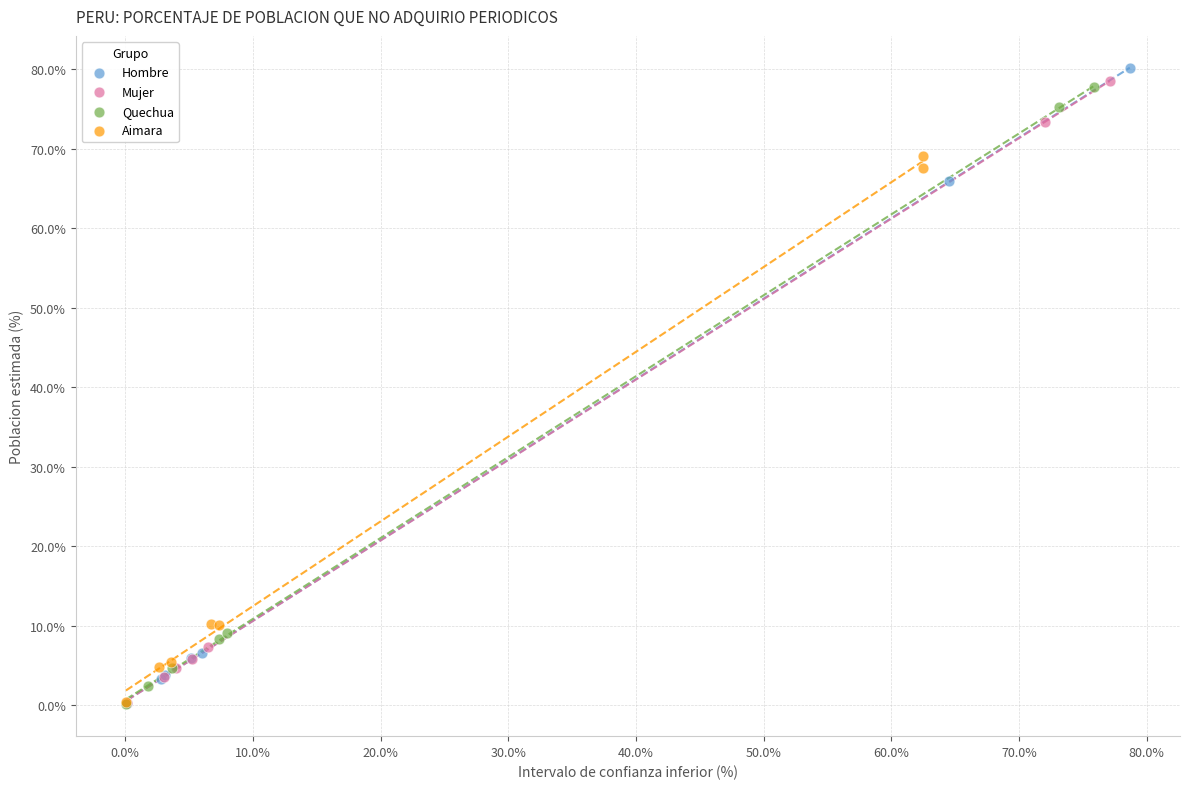

Which series contains the highest Y value?

Hombre